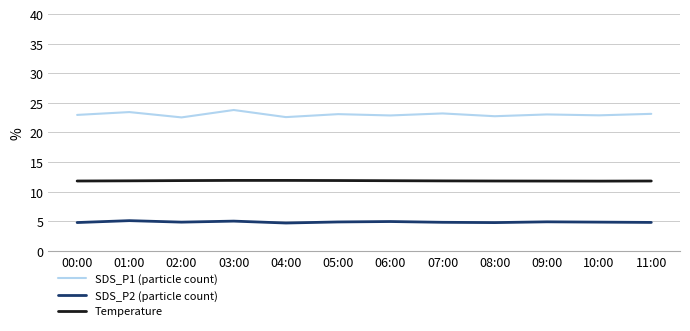

What is the total value across all series at 08:00?

39.3